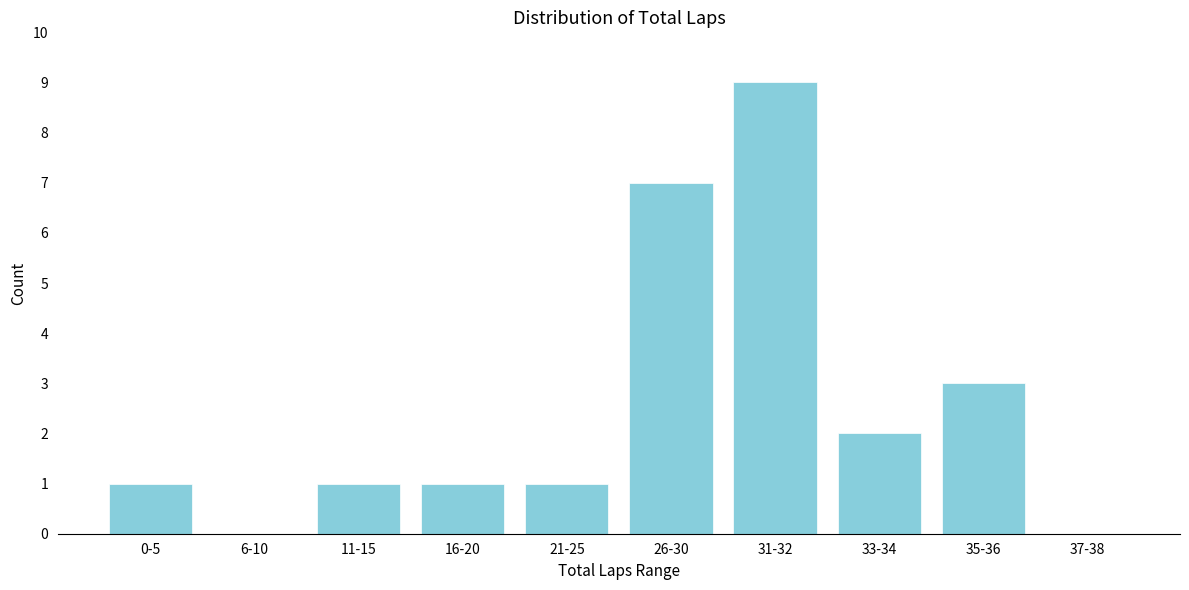

Reading right to left, what are all the values shown in this chart?

37-38=0	35-36=3	33-34=2	31-32=9	26-30=7	21-25=1	16-20=1	11-15=1	6-10=0	0-5=1